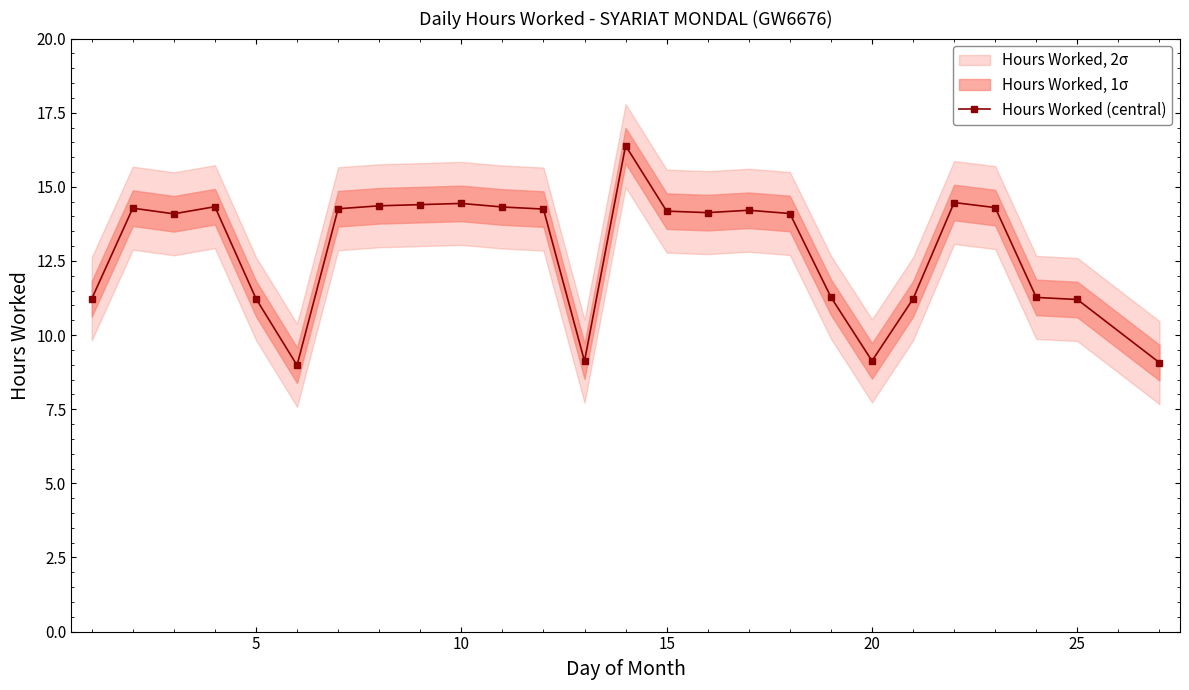

What is the maximum value for Hours Worked (central)?

16.4